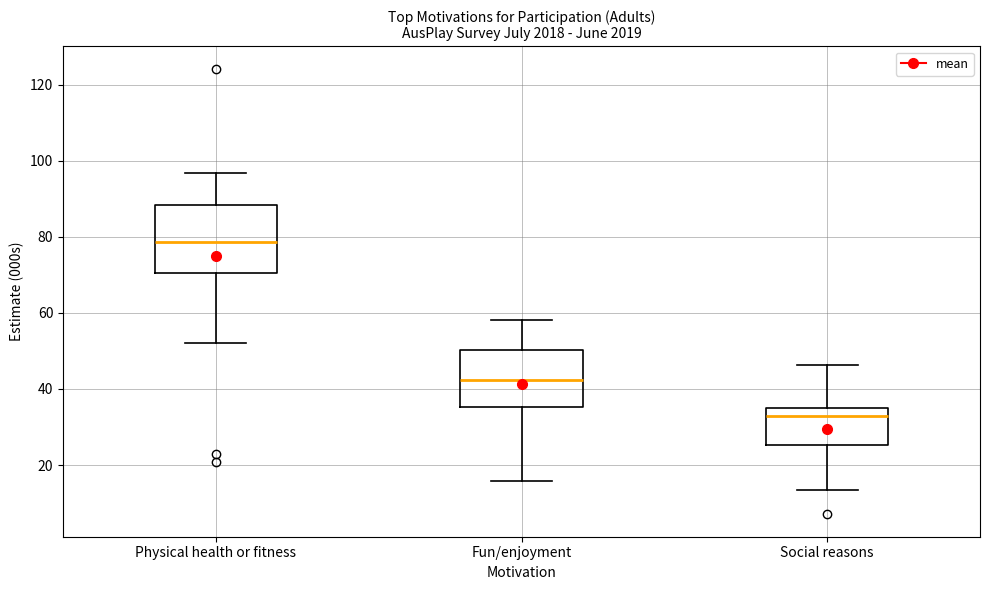

Where does the median line of the box for Physical health or fitness sit on the y-axis? The values are not printed on the chart, so give them approximately, as read against the axis.

78